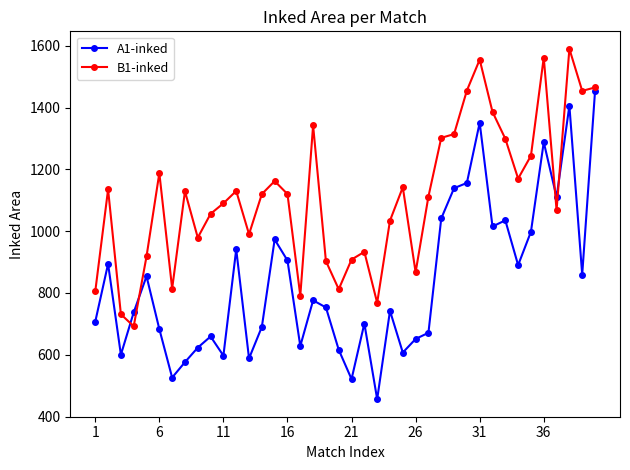

How many intersections are there between A1-inked and B1-inked?

4